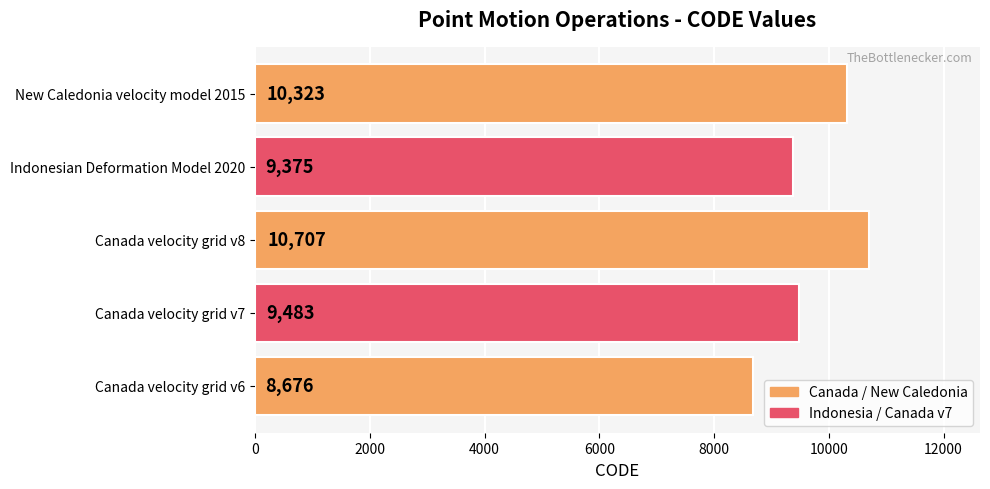

Does the chart contain any negative values?

No